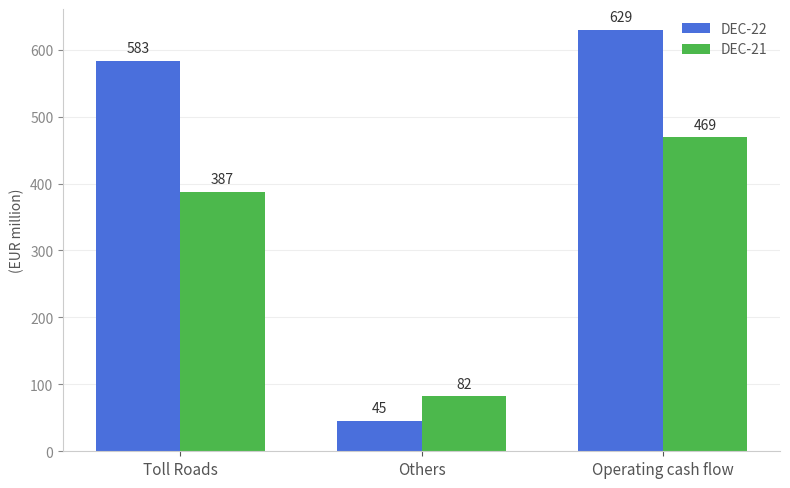

Reading right to left, extract all data points from this chart.

DEC-22: Operating cash flow=629	Others=45	Toll Roads=583
DEC-21: Operating cash flow=469	Others=82	Toll Roads=387